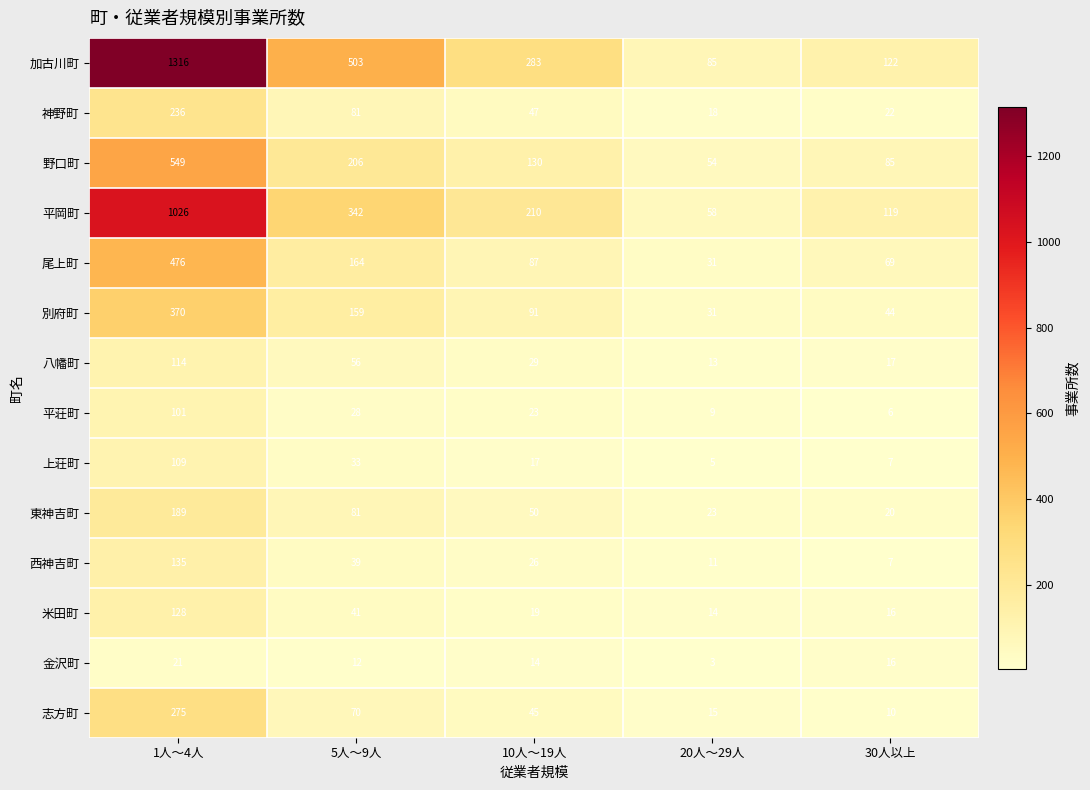

Rank the series by their maximum value, from highest to lowest.

加古川町, 平岡町, 野口町, 尾上町, 別府町, 志方町, 神野町, 東神吉町, 西神吉町, 米田町, 八幡町, 上荘町, 平荘町, 金沢町